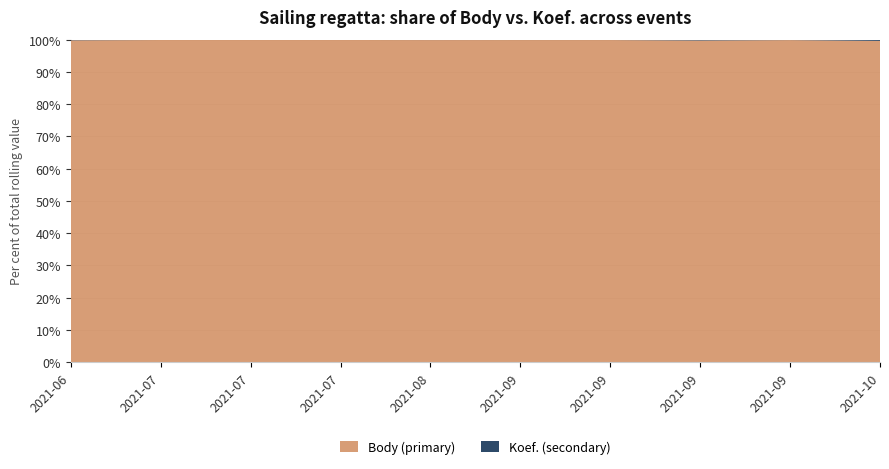

Reading left to right, extract all data points from this chart.

Body: 540	7707	10368	3427	2838	2061	24730	5037	10721	554
Koef.: 1	7	7	3	3	2	24	12	12	2